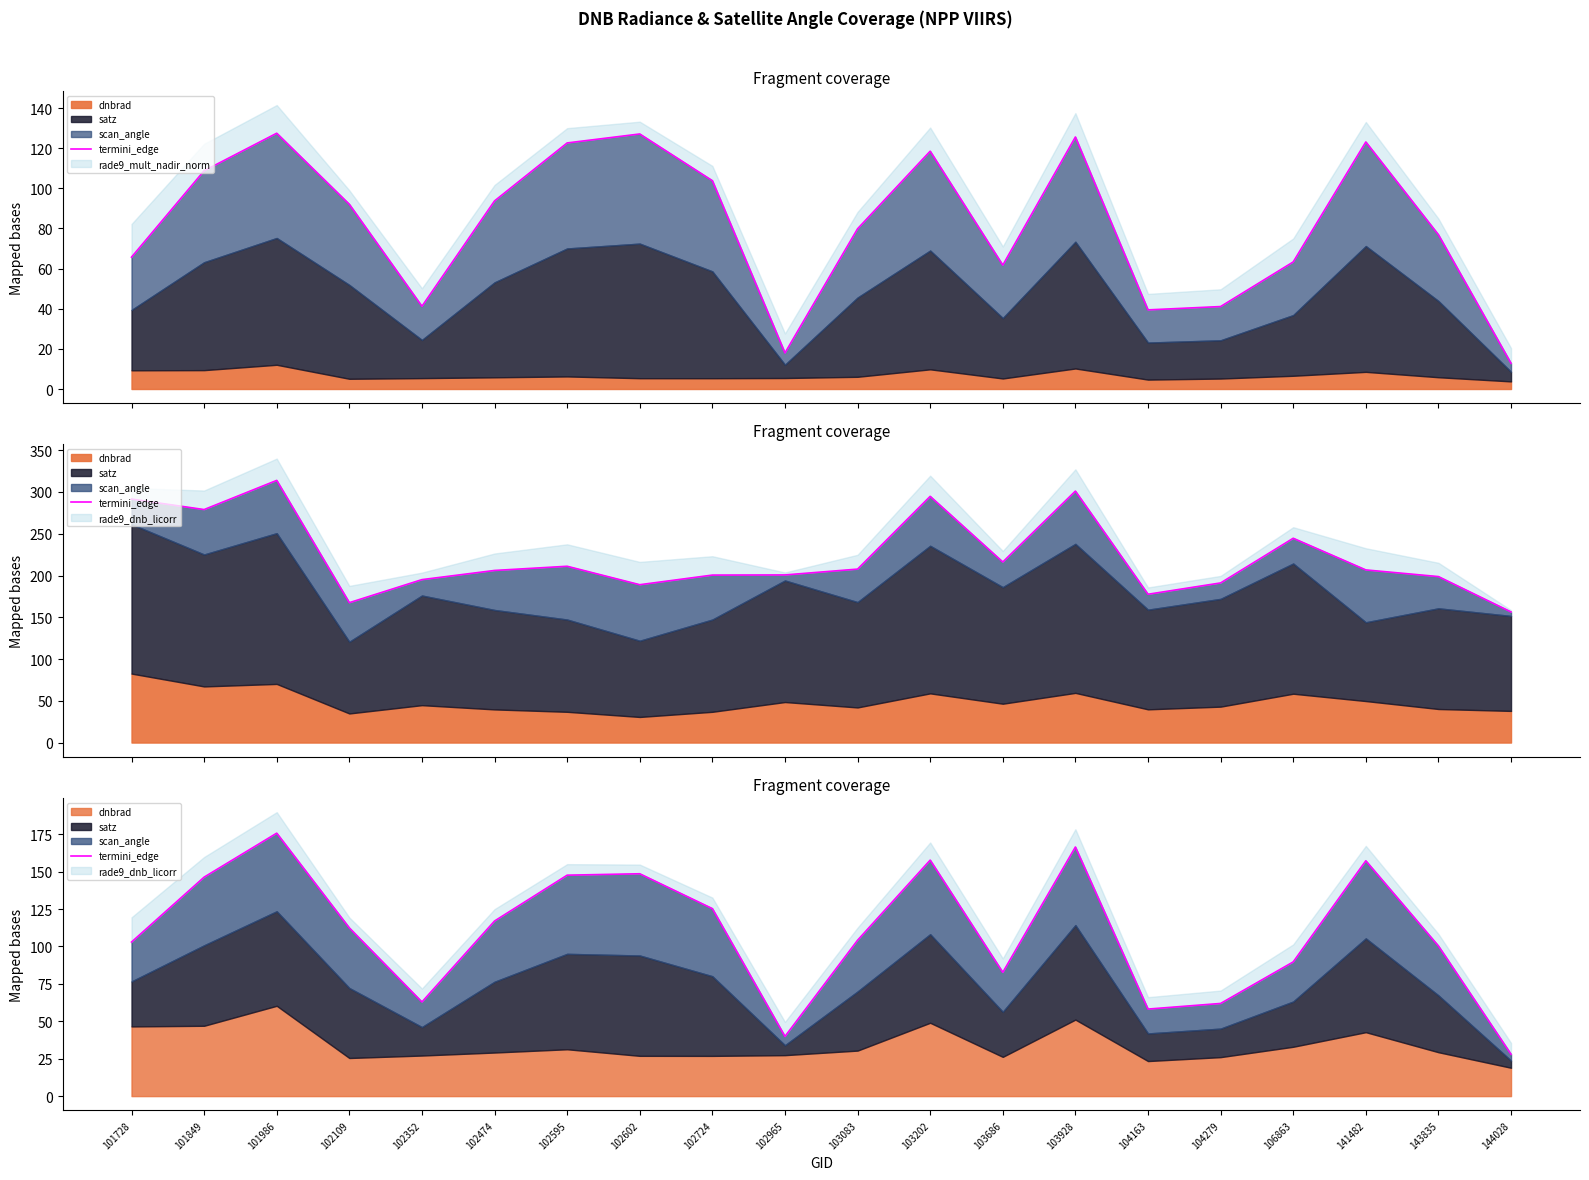

How many data points are above 112?

10